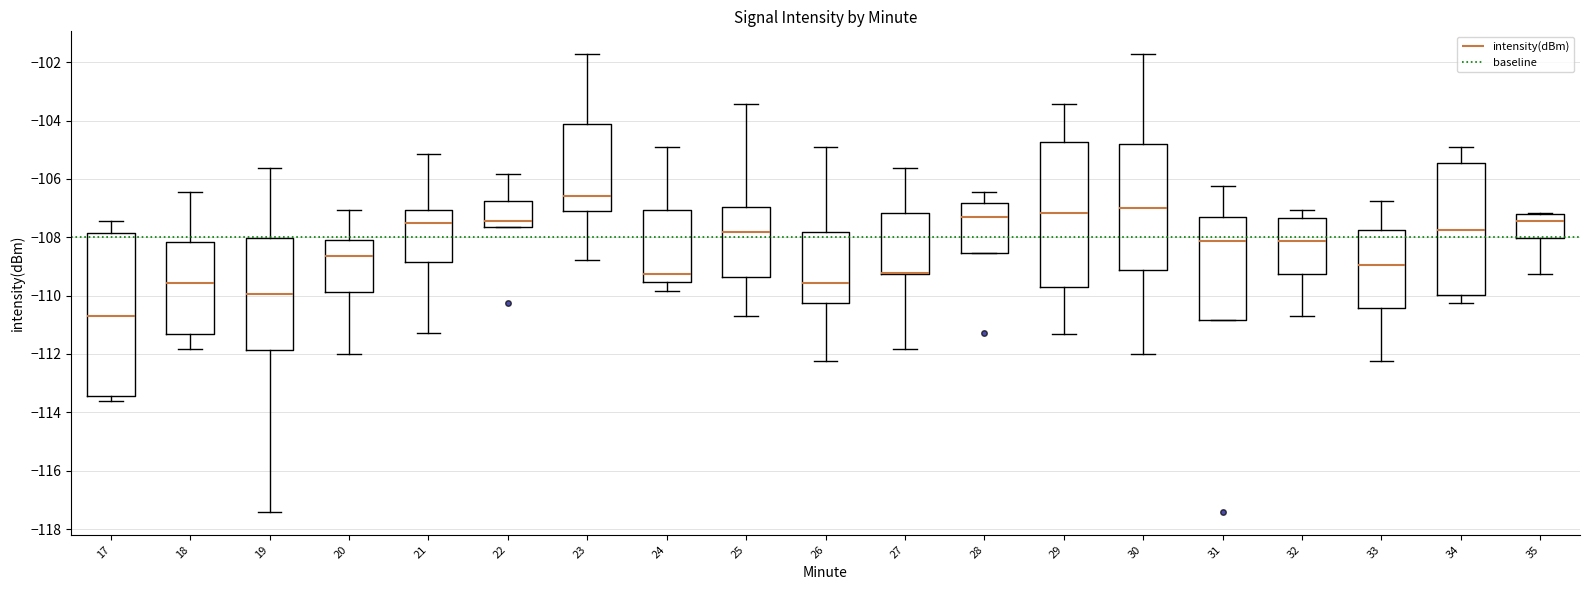

Reading left to right, read every box against the y-axis: the position of its median line, the range the box covers, and the ends of its whiskers. The values are not printed on the chart, so give them approximately, as read against the axis.

17: median -110.6, box -113.4 to -107.8, whiskers -113.6 to -107.4
18: median -109.6, box -111.4 to -108.2, whiskers -111.8 to -106.4
19: median -110.0, box -111.8 to -108.0, whiskers -117.4 to -105.6
20: median -108.6, box -109.8 to -108.0, whiskers -112.0 to -107.0
21: median -107.6, box -108.8 to -107.0, whiskers -111.2 to -105.2
22: median -107.4, box -107.6 to -106.8, whiskers -107.6 to -105.8
23: median -106.6, box -107.2 to -104.2, whiskers -108.8 to -101.8
24: median -109.2, box -109.6 to -107.0, whiskers -109.8 to -105.0
25: median -107.8, box -109.4 to -107.0, whiskers -110.6 to -103.4
26: median -109.6, box -110.2 to -107.8, whiskers -112.2 to -105.0
27: median -109.2 (drawn on the box's lower edge), box -109.2 to -107.2, whiskers -111.8 to -105.6
28: median -107.2, box -108.6 to -106.8, whiskers -108.6 to -106.4
29: median -107.2, box -109.8 to -104.8, whiskers -111.4 to -103.4
30: median -107.0, box -109.2 to -104.8, whiskers -112.0 to -101.8
31: median -108.2, box -110.8 to -107.2, whiskers -110.8 to -106.2
32: median -108.2, box -109.2 to -107.4, whiskers -110.6 to -107.0
33: median -109.0, box -110.4 to -107.8, whiskers -112.2 to -106.8
34: median -107.8, box -110.0 to -105.4, whiskers -110.2 to -105.0
35: median -107.4, box -108.0 to -107.2, whiskers -109.2 to -107.2